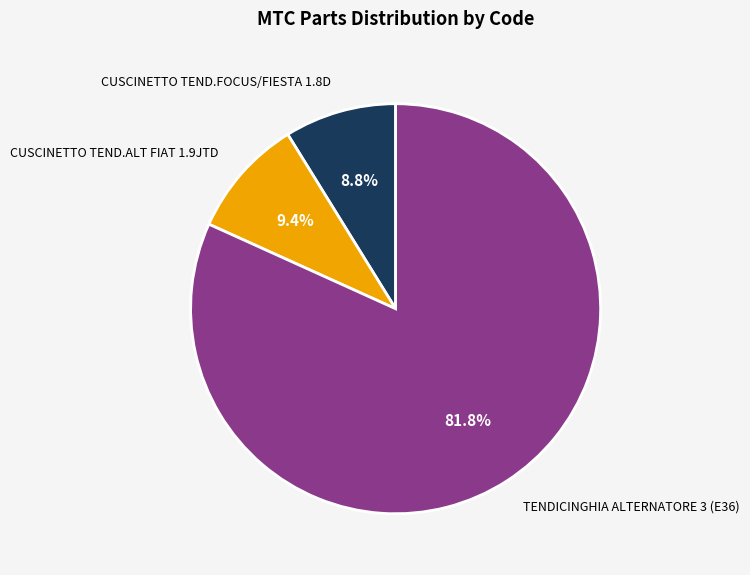

To the nearest percent, what portion does TENDICINGHIA ALTERNATORE 3 (E36) represent?

82%